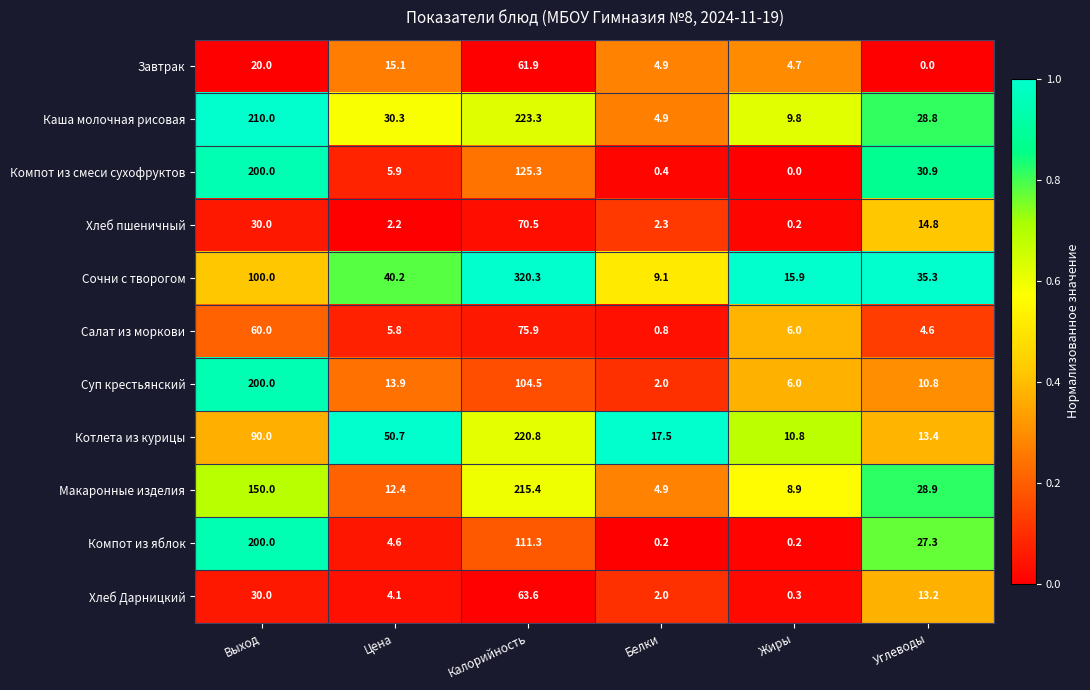

What is the total value across all series at Белки?

49.0